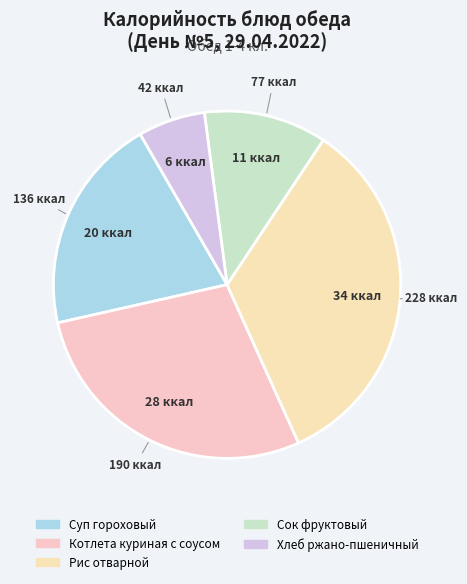

Which category has the biggest portion of the pie?

Рис отварной